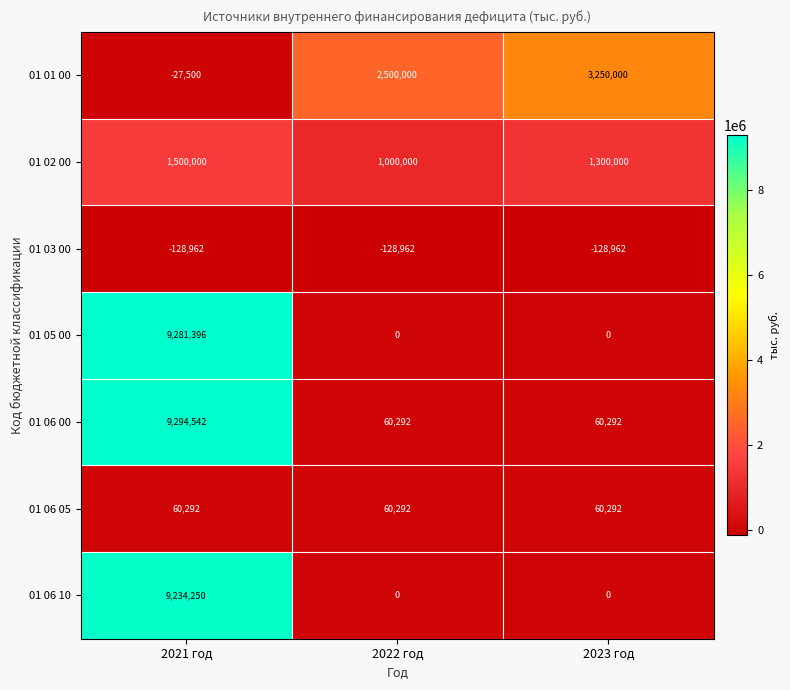

At 2021 год, list the series in order from largest to smallest.

01 06 00, 01 05 00, 01 06 10, 01 02 00, 01 06 05, 01 01 00, 01 03 00